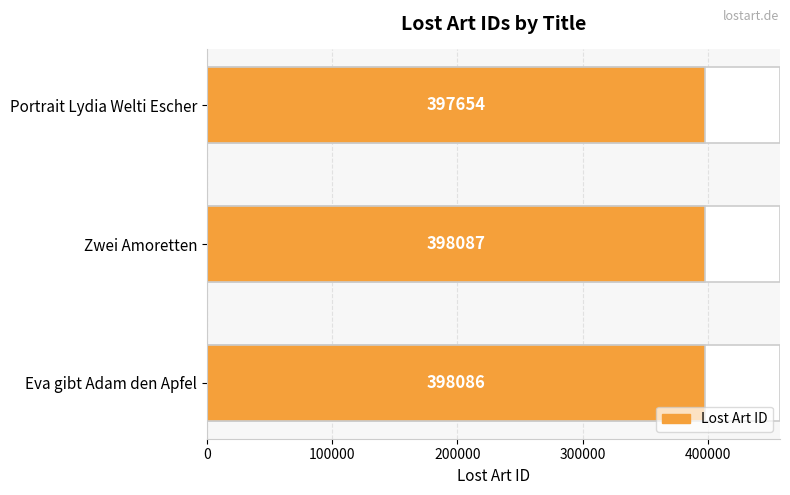

Reading right to left, what are all the values shown in this chart?

397654	398087	398086